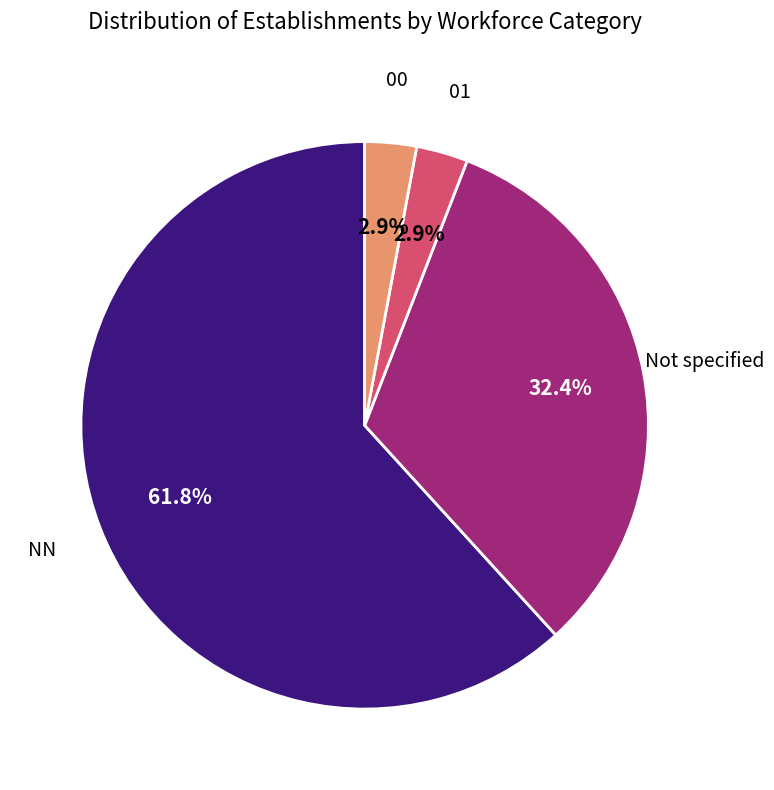

Is there any slice that represents more than half of the pie?

Yes